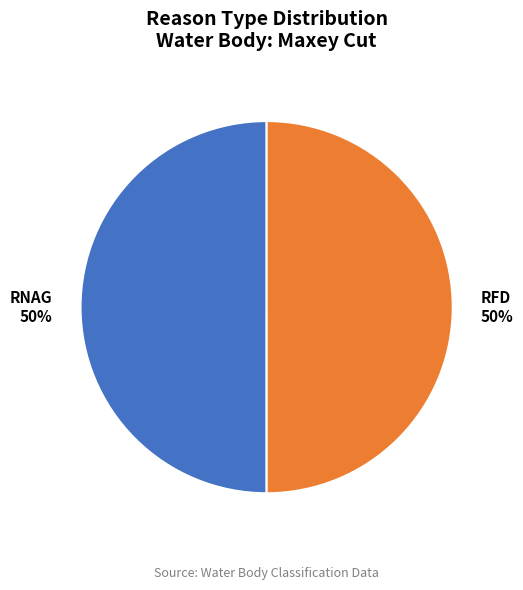

To the nearest percent, what percentage of the pie is RNAG?

50%